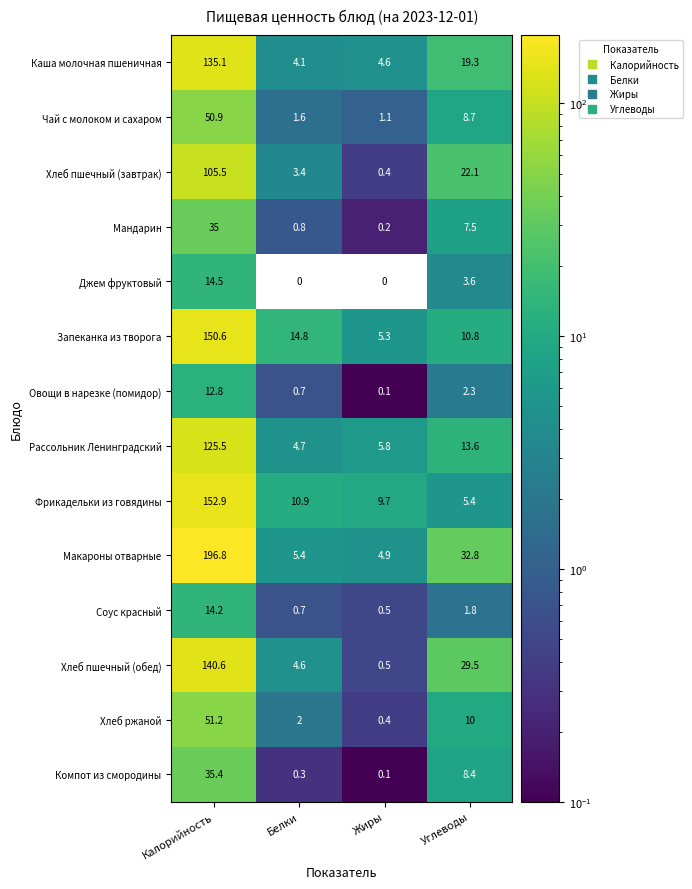

What is the approximate value of Хлеб ржаной at Углеводы?

10.0